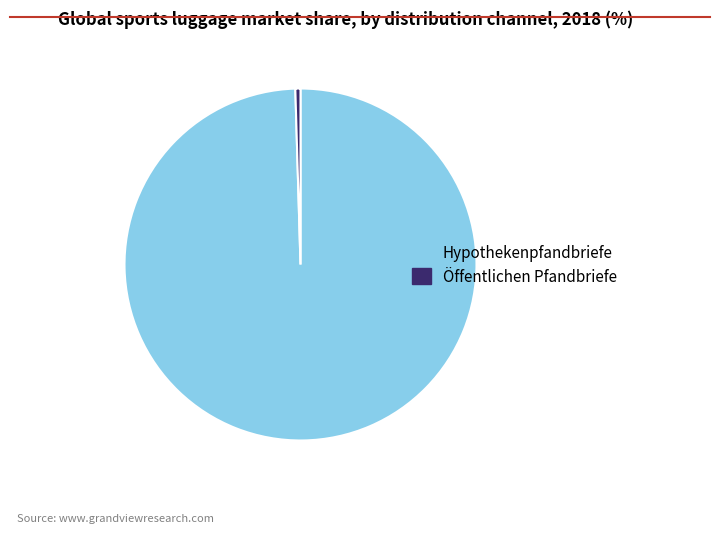

Which category has the biggest portion of the pie?

Hypothekenpfandbriefe